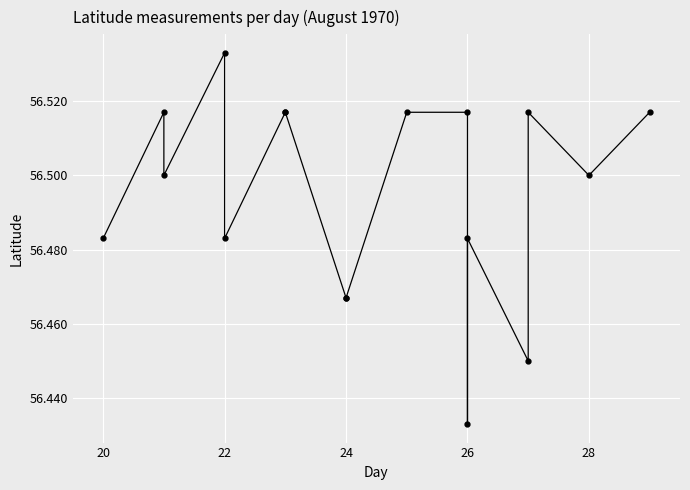

What is the value of the 2nd point from the left?

56.5